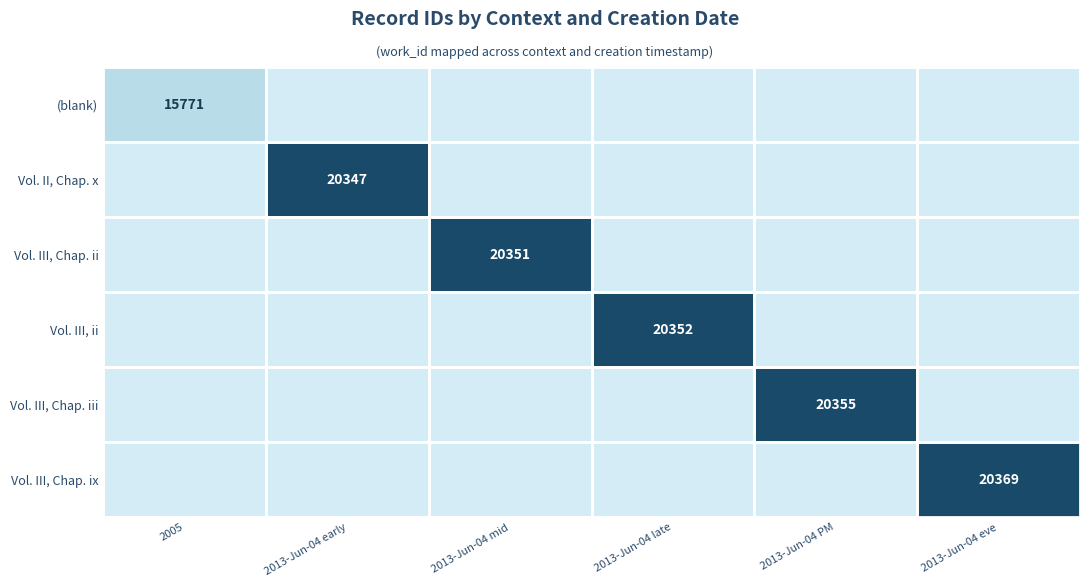

How many positive values does the Vol. III, Chap. iii series have?

1